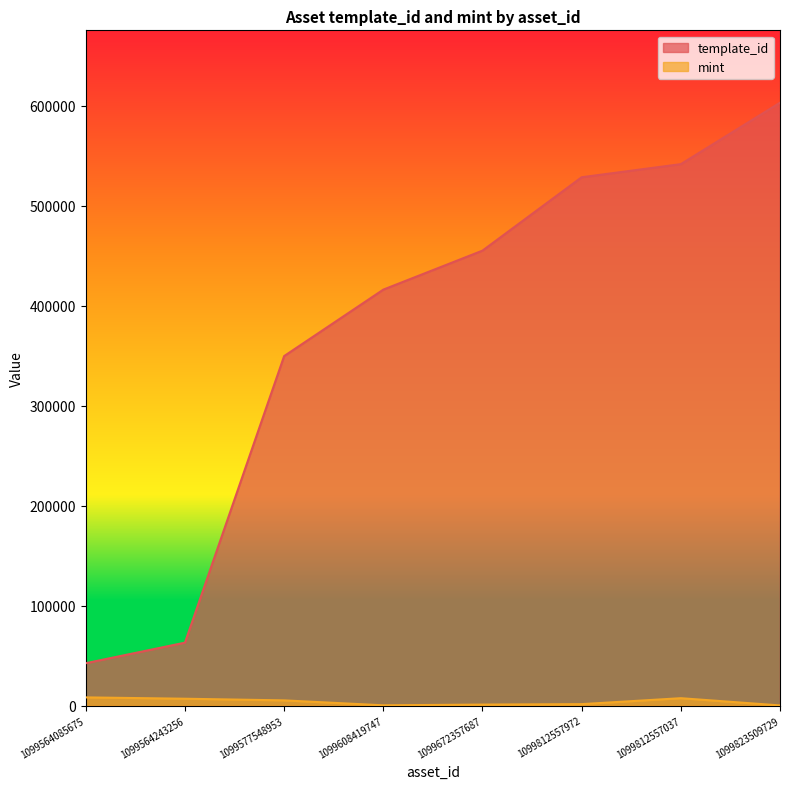

What is the label of the 7th point from the left?

1099812557037